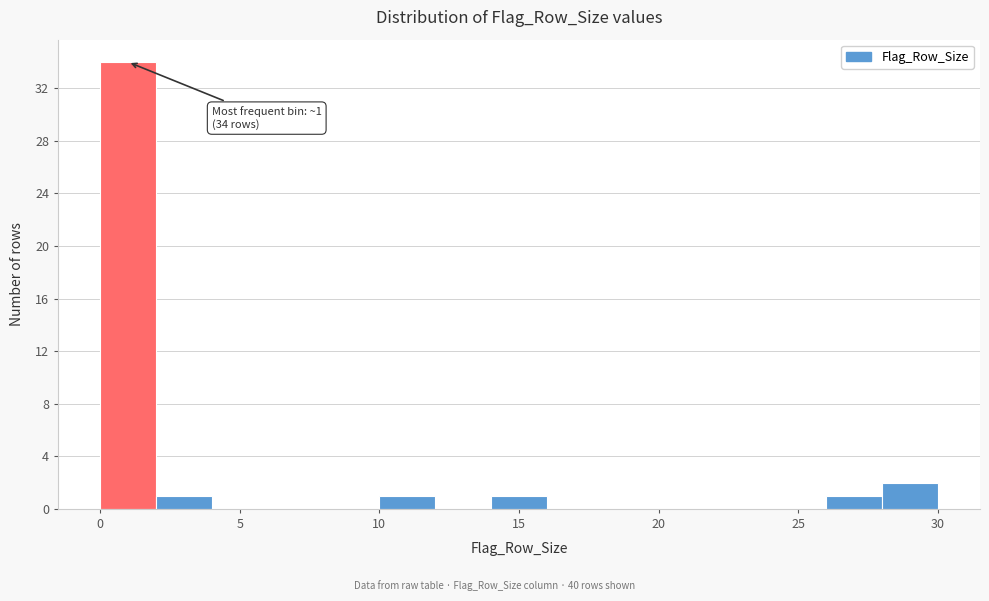

Which range on the x-axis has the tallest bar?

0 to 2